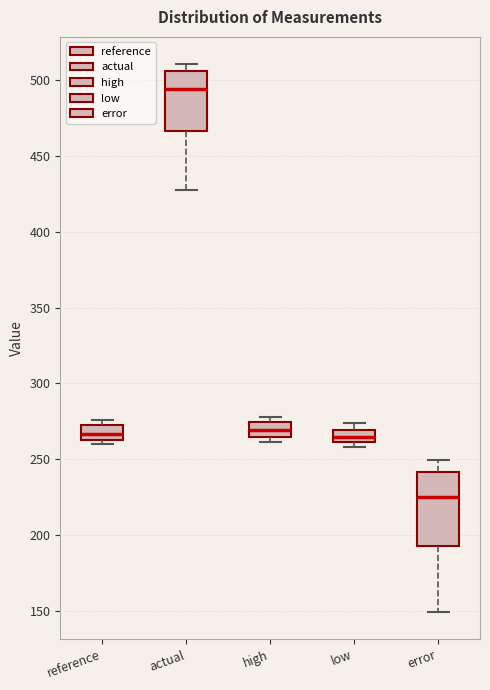

Comparing the boxes themselves (not the whiskers), which one is the tallest?

error